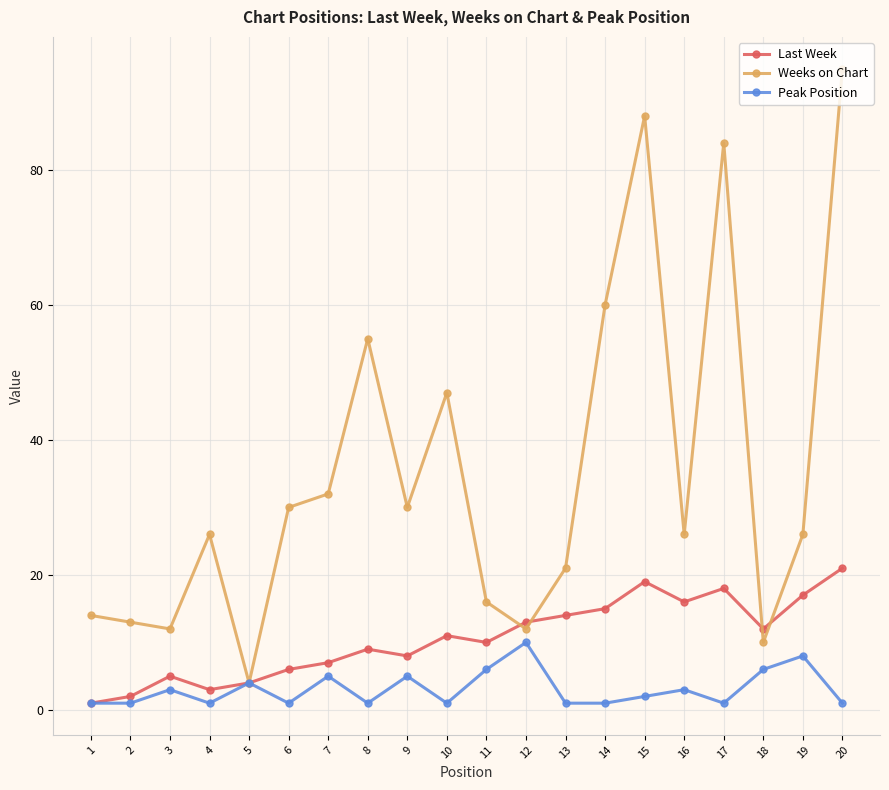

True or false: Peak Position has more than 2 interior local peaks.

True